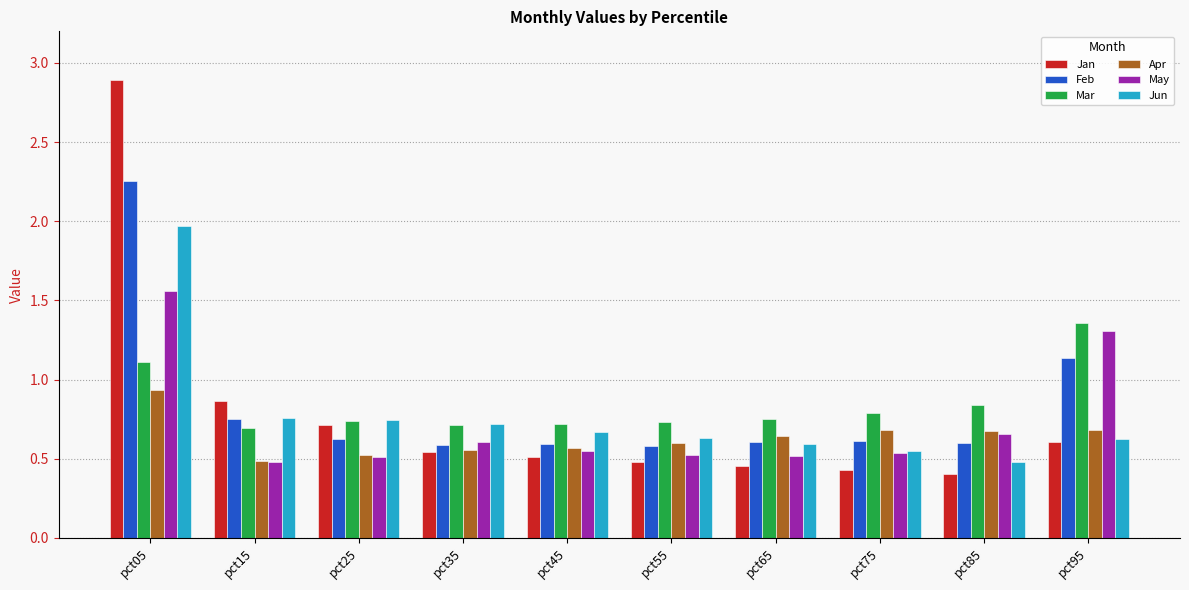

At which category is the sum across all series the highest?

pct05